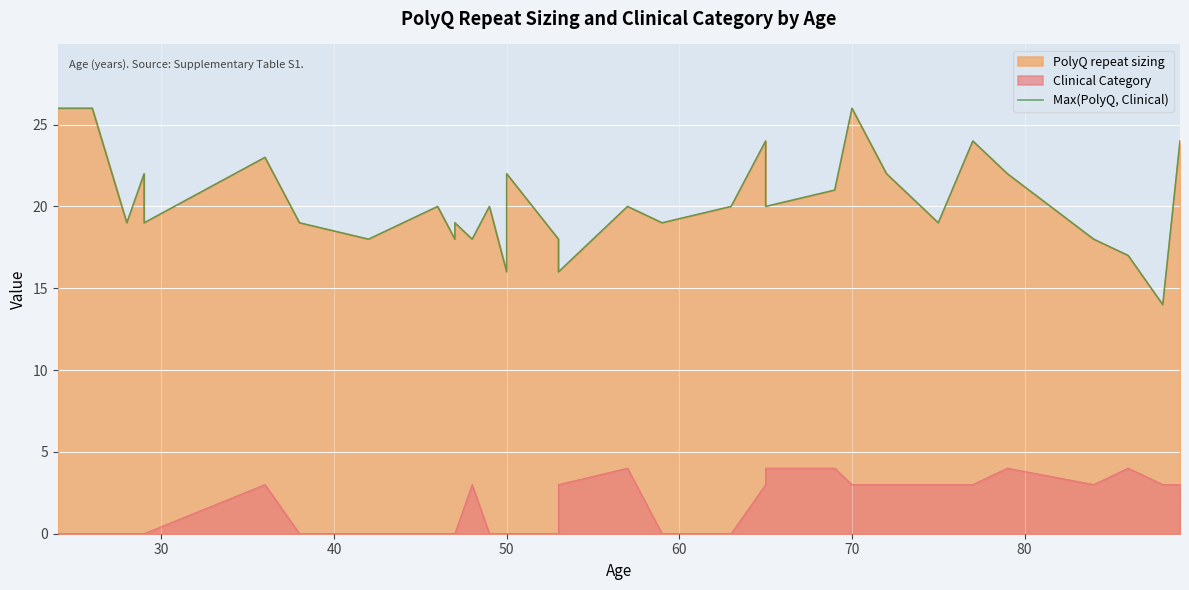

How many lines are shown in the chart?

1